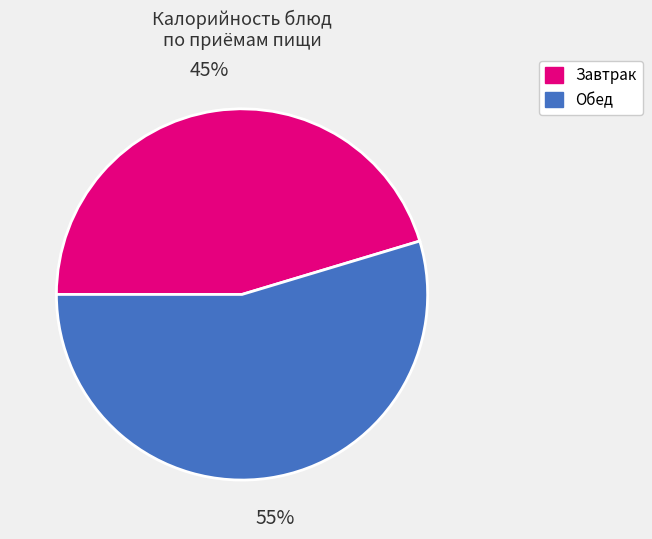

Count the number of slices in the pie.

2